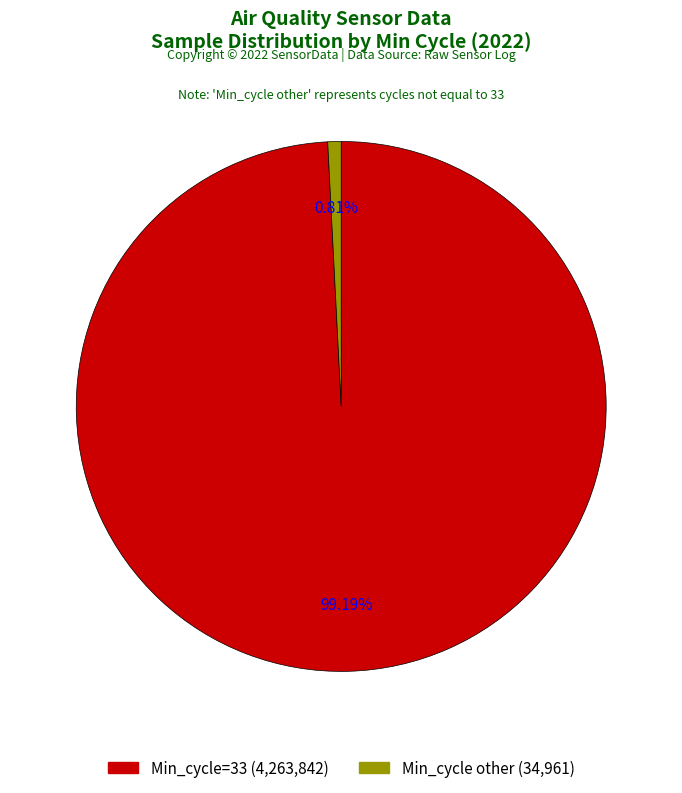

Does any single category account for the majority?

Yes